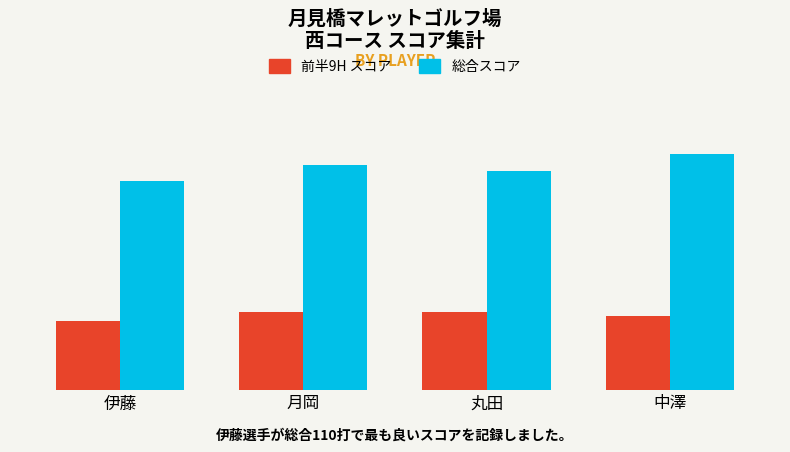

What is the spread (max minus min) of values at 月岡?

77